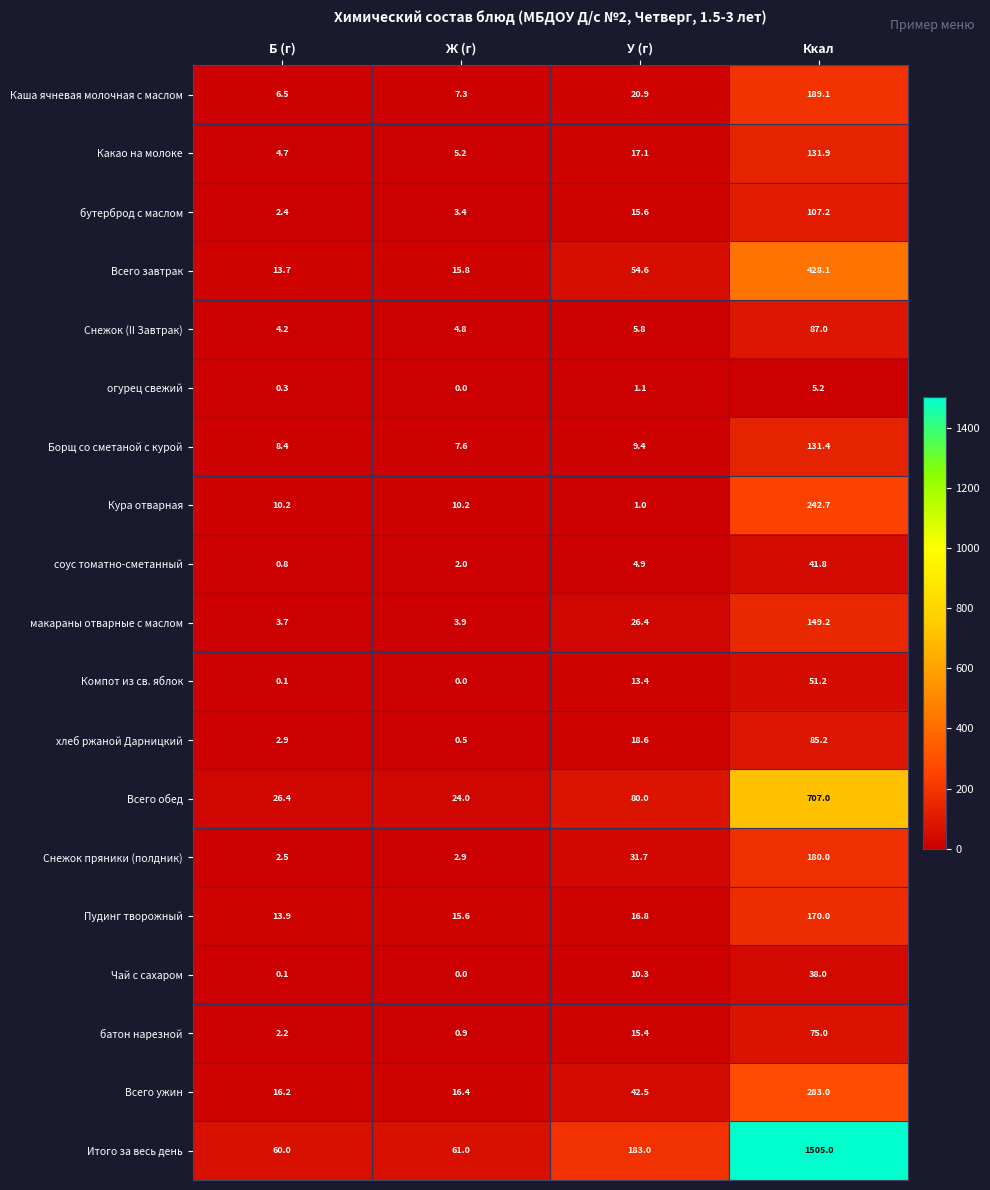

True or false: Каша ячневая молочная с маслом has a value of 2.9 at Б (г).

False